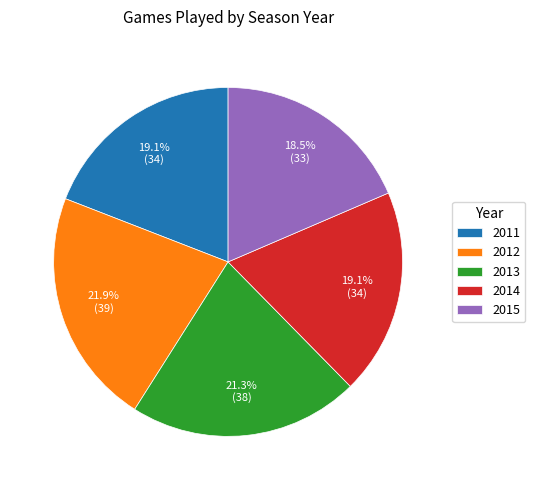

What is the largest slice in the pie chart?

2012